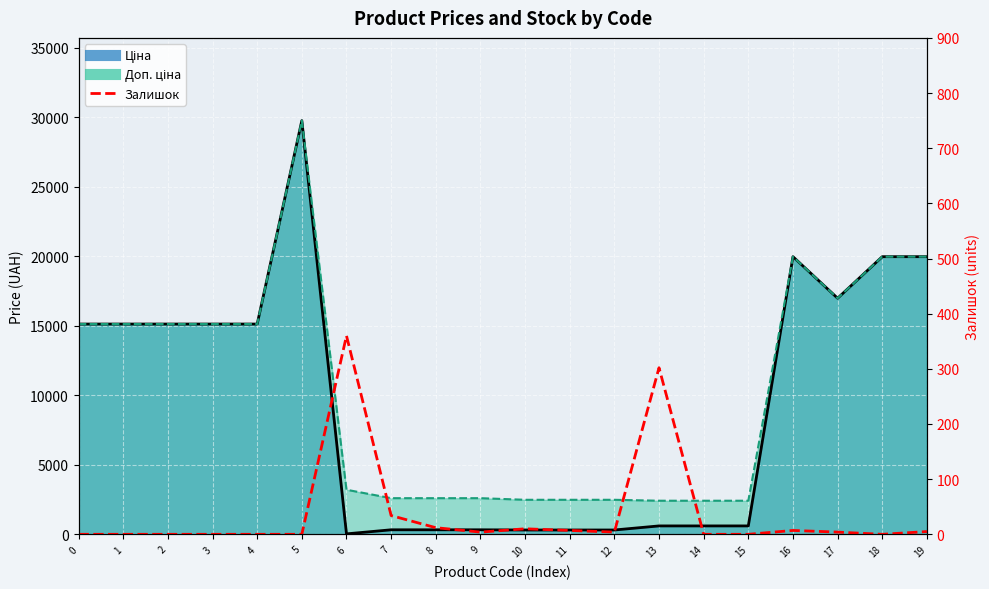

Reading left to right, what are all the values shown in this chart?

0=0	1=0	2=0	3=0	4=0	5=0	6=360	7=34	8=12	9=4	10=10	11=7	12=4	13=302	14=0	15=0	16=7	17=4	18=0	19=5